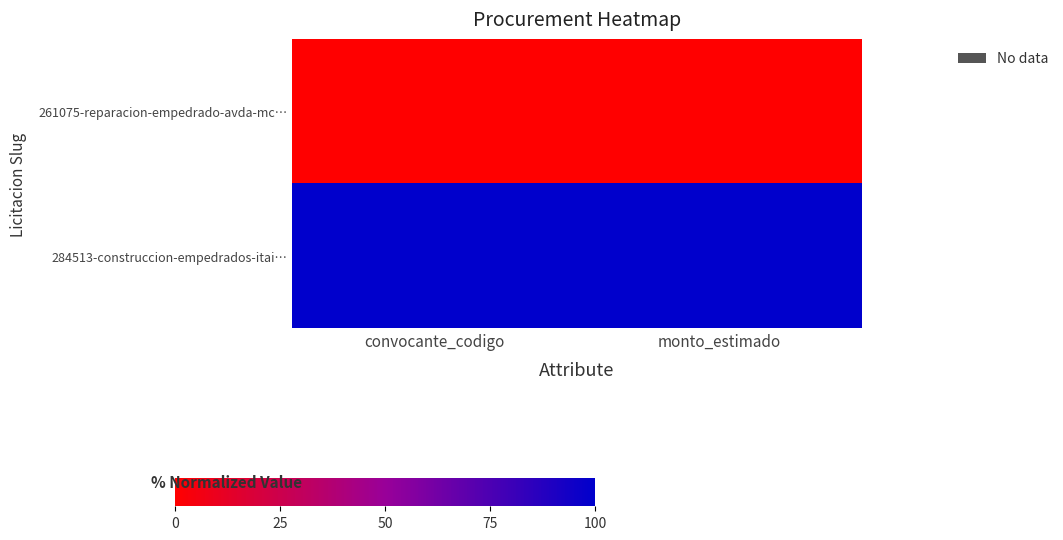

What is the total value across all series at monto_estimado?

100